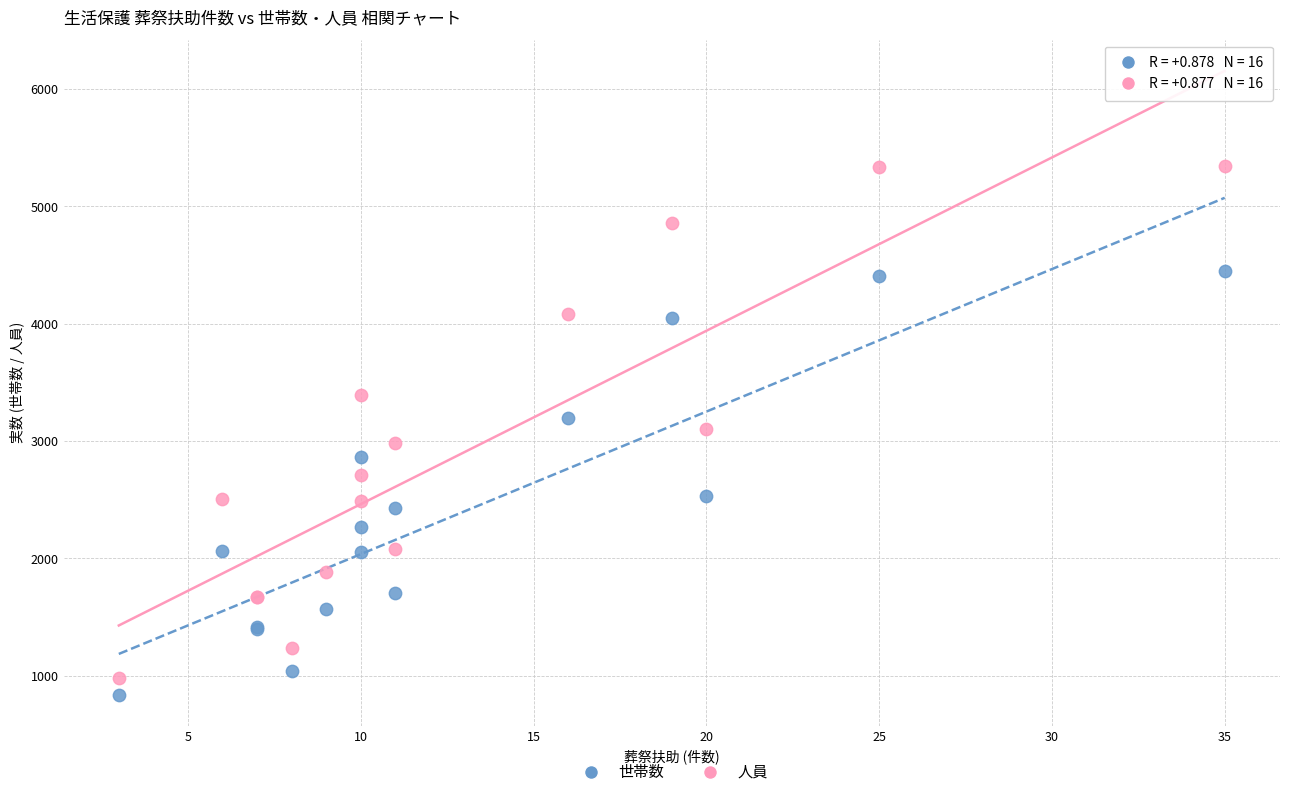

What is the X range (max minus min) for the scatter plot?

32